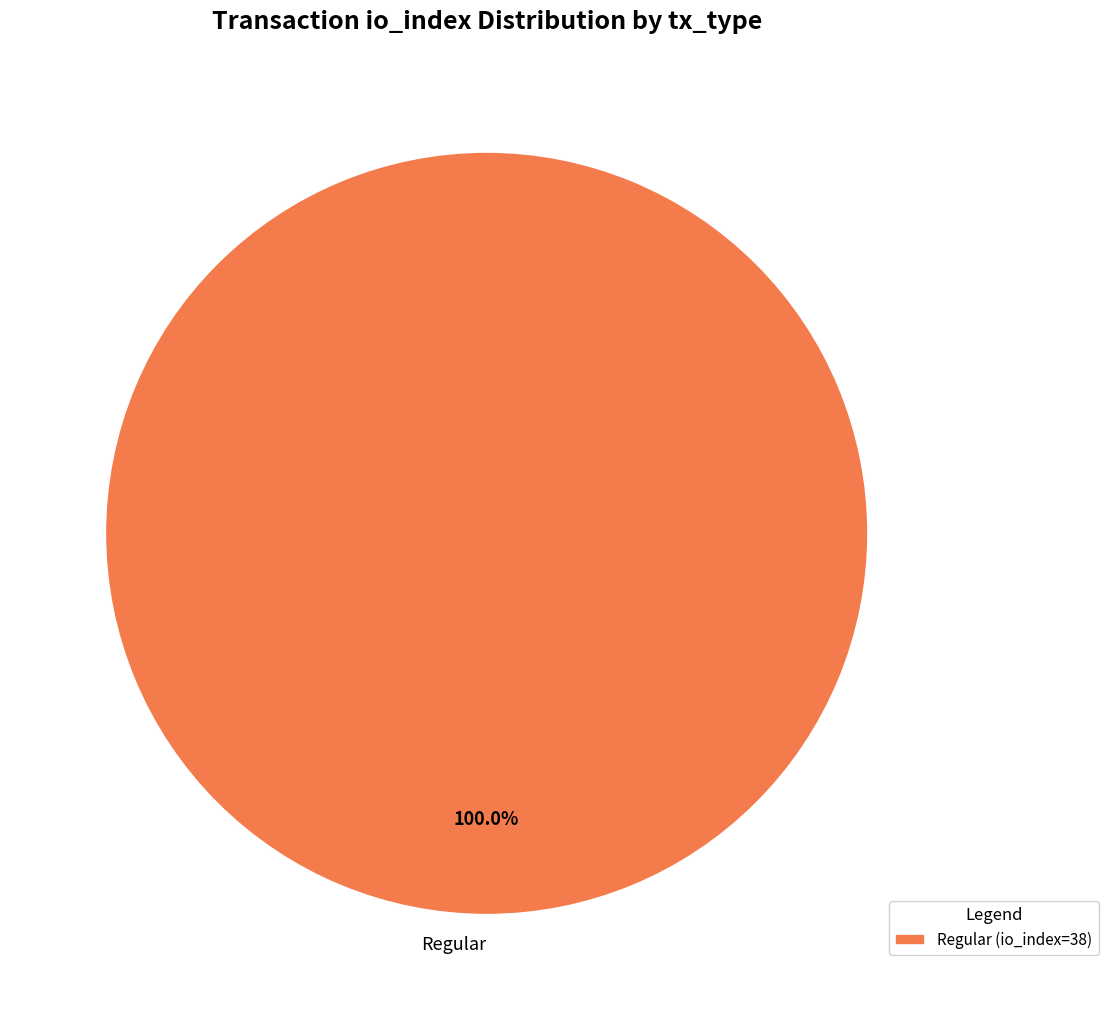

Is there a majority slice in this chart?

Yes